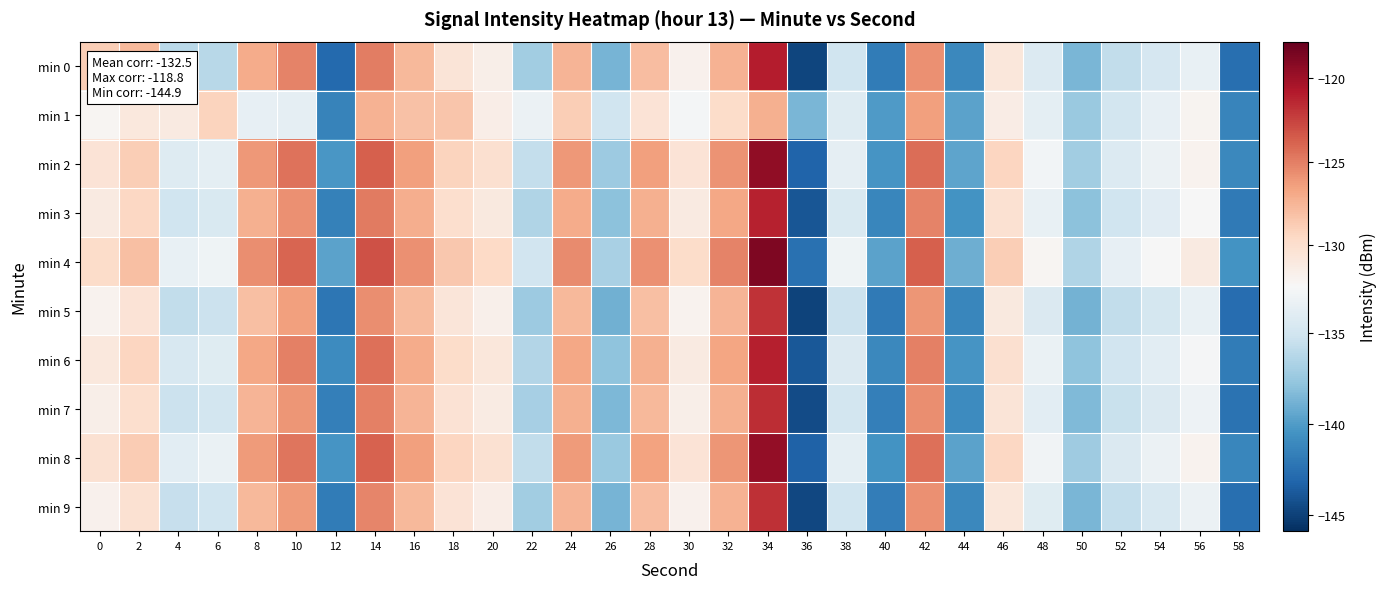

Reading right to left, extract all data points from this chart.

min 0: 58=-142.6	56=-133.4	54=-134.8	52=-135.7	50=-138.6	48=-134.3	46=-130.8	44=-141.1	42=-125.8	40=-141.8	38=-135.1	36=-144.8	34=-120.9	32=-127.3	30=-131.8	28=-127.9	26=-138.7	24=-127.5	22=-137.1	20=-131.6	18=-130.6	16=-127.7	14=-125.0	12=-142.9	10=-125.2	8=-127.0	6=-136.2	4=-136.1	2=-127.7	0=-128.9
min 1: 58=-141.3	56=-132.1	54=-133.6	52=-134.9	50=-137.5	48=-133.8	46=-131.4	44=-139.7	42=-126.5	40=-140.1	38=-134.2	36=-138.6	34=-127.3	32=-129.8	30=-132.7	28=-130.5	26=-135.1	24=-128.9	22=-133.2	20=-131.5	18=-128.4	16=-128.1	14=-127.4	12=-141.5	10=-133.6	8=-133.6	6=-129.2	4=-131.2	2=-130.9	0=-132.1
min 2: 58=-141.1	56=-131.9	54=-133.2	52=-134.3	50=-137.1	48=-132.8	46=-129.3	44=-139.6	42=-124.3	40=-140.4	38=-133.7	36=-143.2	34=-119.5	32=-125.9	30=-130.4	28=-126.5	26=-137.3	24=-126.1	22=-135.7	20=-130.1	18=-129.2	16=-126.4	14=-123.7	12=-140.3	10=-124.5	8=-126.1	6=-133.8	4=-134.2	2=-128.9	0=-130.5
min 3: 58=-142.0	56=-132.5	54=-134.0	52=-135.1	50=-138.0	48=-133.5	46=-130.2	44=-140.5	42=-125.2	40=-141.2	38=-134.5	36=-144.0	34=-121.2	32=-126.8	30=-131.2	28=-127.3	26=-138.0	24=-127.0	22=-136.5	20=-131.0	18=-130.0	16=-127.1	14=-124.9	12=-141.5	10=-125.8	8=-127.3	6=-134.5	4=-135.1	2=-129.4	0=-131.2
min 4: 58=-140.5	56=-131.2	54=-132.5	52=-133.6	50=-136.5	48=-132.2	46=-128.8	44=-139.0	42=-123.7	40=-139.7	38=-133.0	36=-142.5	34=-118.8	32=-125.2	30=-129.8	28=-125.8	26=-136.8	24=-125.5	22=-135.0	20=-129.5	18=-128.5	16=-125.8	14=-123.1	12=-139.7	10=-123.9	8=-125.6	6=-133.0	4=-133.5	2=-128.1	0=-129.8
min 5: 58=-142.7	56=-133.5	54=-134.8	52=-135.8	50=-138.8	48=-134.4	46=-131.0	44=-141.2	42=-126.0	40=-142.0	38=-135.3	36=-144.9	34=-121.9	32=-127.5	30=-132.0	28=-128.0	26=-138.9	24=-127.7	22=-137.3	20=-131.7	18=-130.7	16=-127.8	14=-125.6	12=-142.2	10=-126.5	8=-128.0	6=-135.3	4=-135.8	2=-130.5	0=-132.0
min 6: 58=-141.9	56=-132.6	54=-133.9	52=-135.0	50=-137.9	48=-133.4	46=-130.1	44=-140.4	42=-125.1	40=-141.1	38=-134.4	36=-143.9	34=-121.1	32=-126.7	30=-131.1	28=-127.2	26=-137.9	24=-126.8	22=-136.4	20=-130.8	18=-129.8	16=-127.0	14=-124.4	12=-140.9	10=-125.1	8=-126.8	6=-134.1	4=-134.6	2=-129.3	0=-130.9
min 7: 58=-142.4	56=-133.1	54=-134.4	52=-135.5	50=-138.4	48=-133.9	46=-130.6	44=-140.9	42=-125.6	40=-141.6	38=-134.9	36=-144.5	34=-121.6	32=-127.2	30=-131.6	28=-127.7	26=-138.5	24=-127.3	22=-136.9	20=-131.3	18=-130.3	16=-127.5	14=-125.1	12=-141.7	10=-126.0	8=-127.5	6=-134.9	4=-135.4	2=-130.0	0=-131.6
min 8: 58=-141.2	56=-132.0	54=-133.3	52=-134.4	50=-137.2	48=-132.9	46=-129.4	44=-139.7	42=-124.4	40=-140.5	38=-133.8	36=-143.3	34=-119.6	32=-126.0	30=-130.5	28=-126.6	26=-137.4	24=-126.2	22=-135.8	20=-130.2	18=-129.3	16=-126.5	14=-123.8	12=-140.4	10=-124.6	8=-126.2	6=-133.4	4=-133.9	2=-128.7	0=-130.2
min 9: 58=-142.6	56=-133.3	54=-134.6	52=-135.7	50=-138.6	48=-134.1	46=-130.8	44=-141.1	42=-125.8	40=-141.8	38=-135.1	36=-144.7	34=-121.8	32=-127.4	30=-131.8	28=-127.9	26=-138.7	24=-127.5	22=-137.1	20=-131.5	18=-130.5	16=-127.7	14=-125.3	12=-141.9	10=-126.2	8=-127.7	6=-135.1	4=-135.6	2=-130.2	0=-131.8